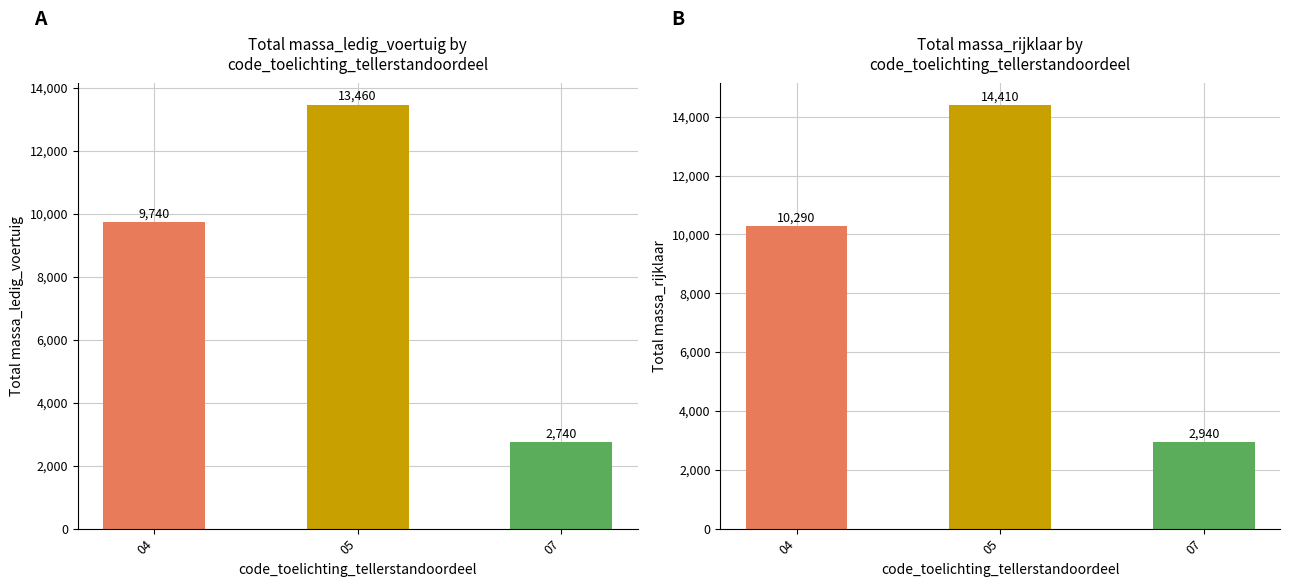

What is the difference between the maximum and minimum values in the massa_rijklaar series?

11470